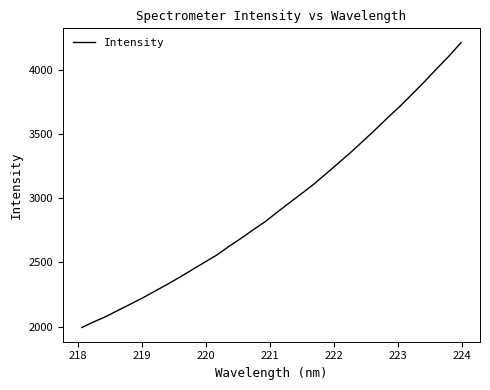

What is the greatest value displayed?

4210.5